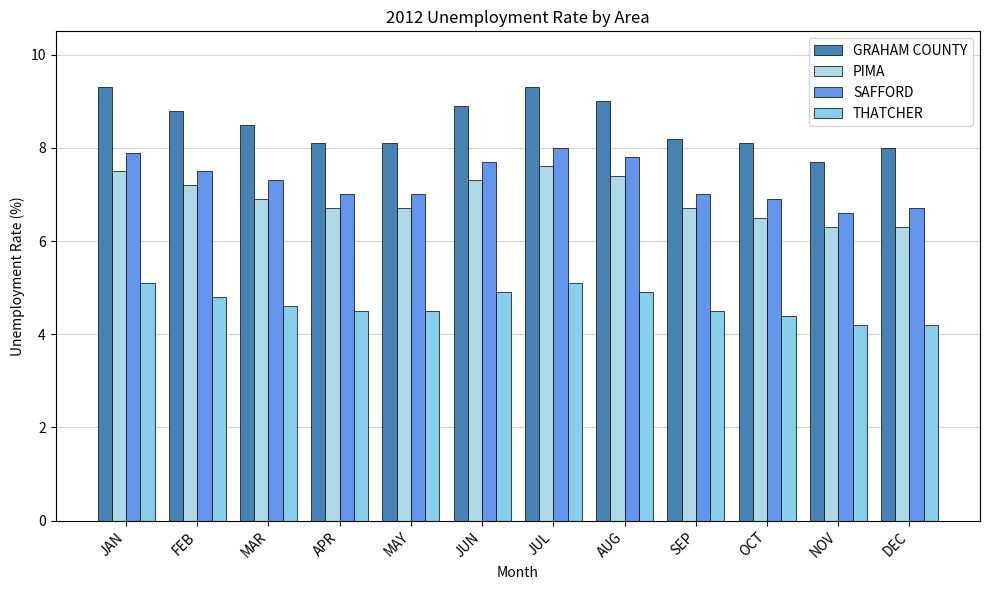

How many distinct data groups are displayed?

4